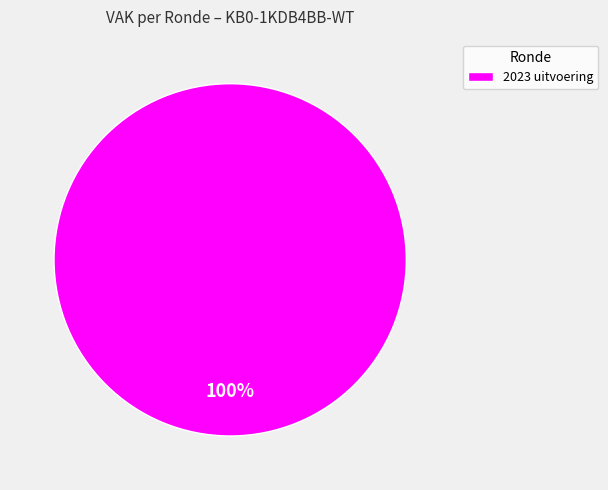

Rank the categories by value from highest to lowest.

2023 uitvoering